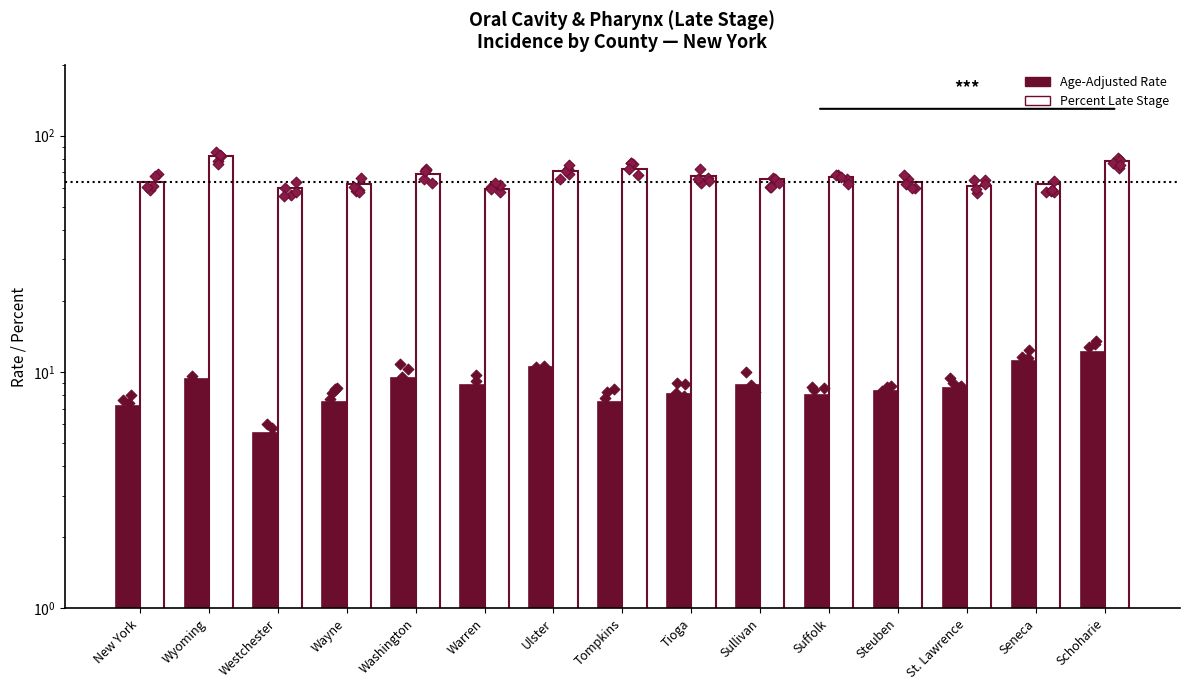

What is the total value across all series at Wyoming?

91.1